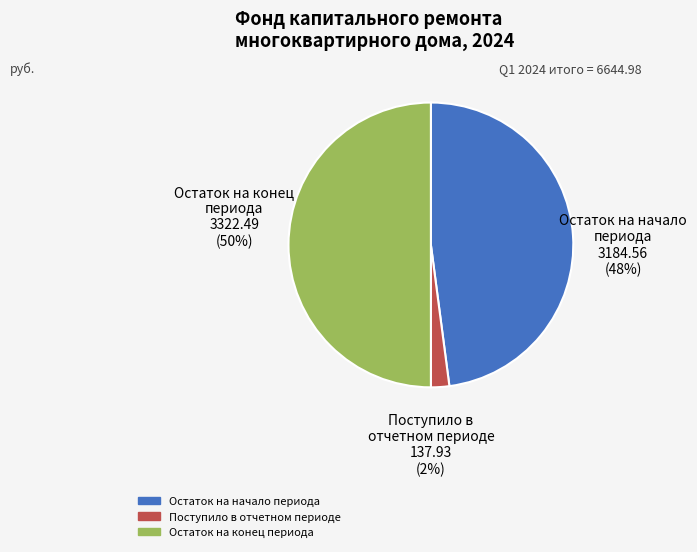

Count the number of slices in the pie.

3